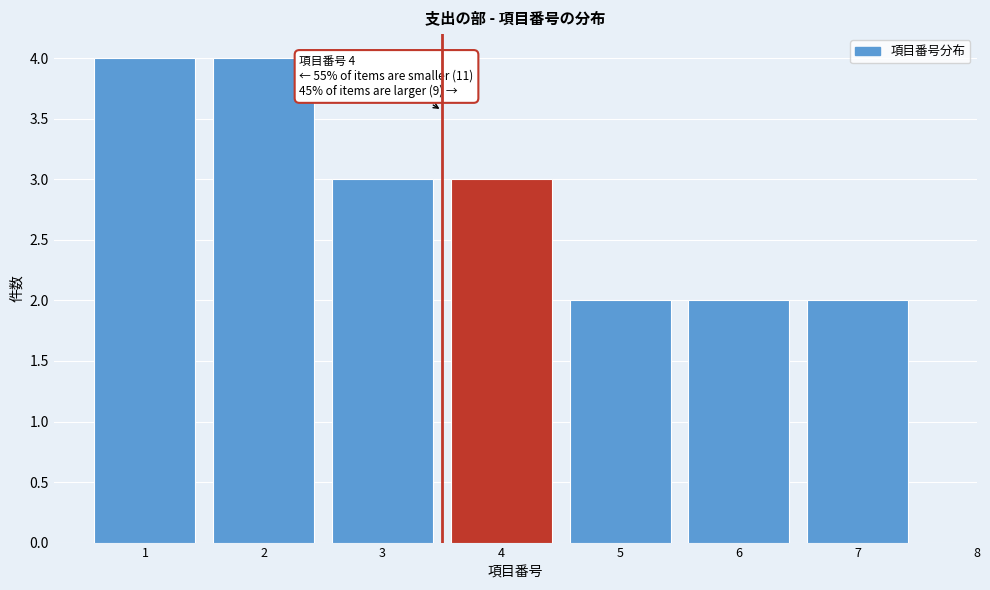

Reading left to right, transcribe all the data shown in this chart.

1=4	2=4	3=3	4=3	5=2	6=2	7=2